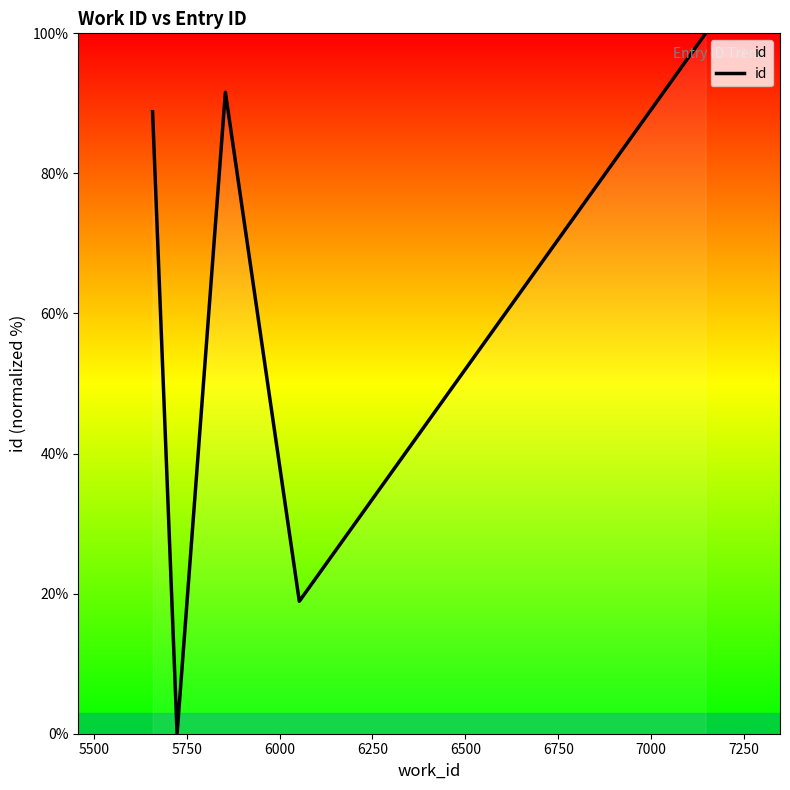

What is the maximum value shown in the chart?

100.0